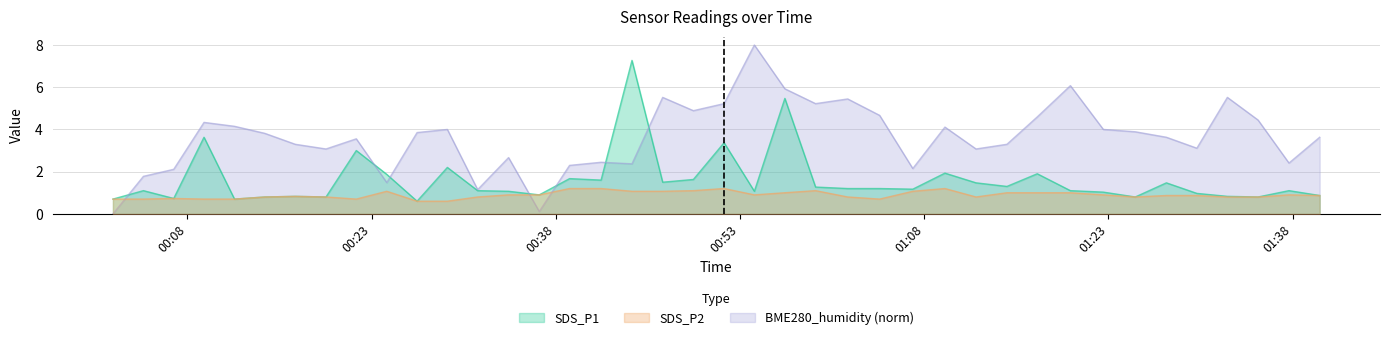

Reading left to right, what are all the values shown in this chart?

SDS_P1: 0.7	1.1	0.7	3.6	0.7	0.8	0.8	0.8	3.0	1.9	0.6	2.2	1.1	1.1	0.9	1.7	1.6	7.3	1.5	1.6	3.4	1.1	5.5	1.3	1.2	1.2	1.2	1.9	1.5	1.3	1.9	1.1	1.0	0.8	1.5	1.0	0.8	0.8	1.1	0.9
SDS_P2: 0.7	0.7	0.7	0.7	0.7	0.8	0.8	0.8	0.7	1.1	0.6	0.6	0.8	0.9	0.9	1.2	1.2	1.1	1.1	1.1	1.2	0.9	1.0	1.1	0.8	0.7	1.1	1.2	0.8	1.0	1.0	1.0	0.9	0.8	0.9	0.9	0.8	0.8	0.9	0.9
BME280_humidity: 0.0	1.8	2.1	4.3	4.1	3.8	3.3	3.1	3.6	1.5	3.9	4.0	1.1	2.7	0.1	2.3	2.4	2.4	5.5	4.9	5.2	8.0	5.9	5.2	5.4	4.7	2.1	4.1	3.1	3.3	4.6	6.1	4.0	3.9	3.6	3.1	5.5	4.4	2.4	3.6